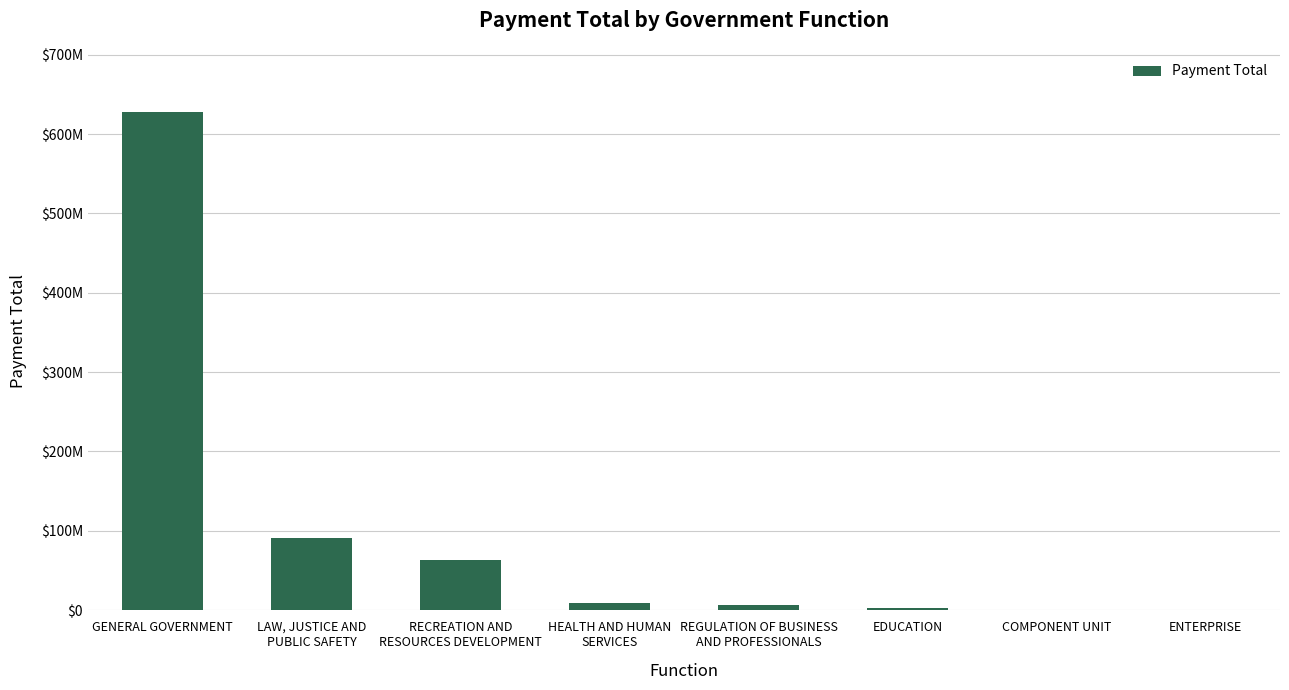

The chart shows a value of 4199925.8 at REGULATION OF BUSINESS
AND PROFESSIONALS. True or false?

False